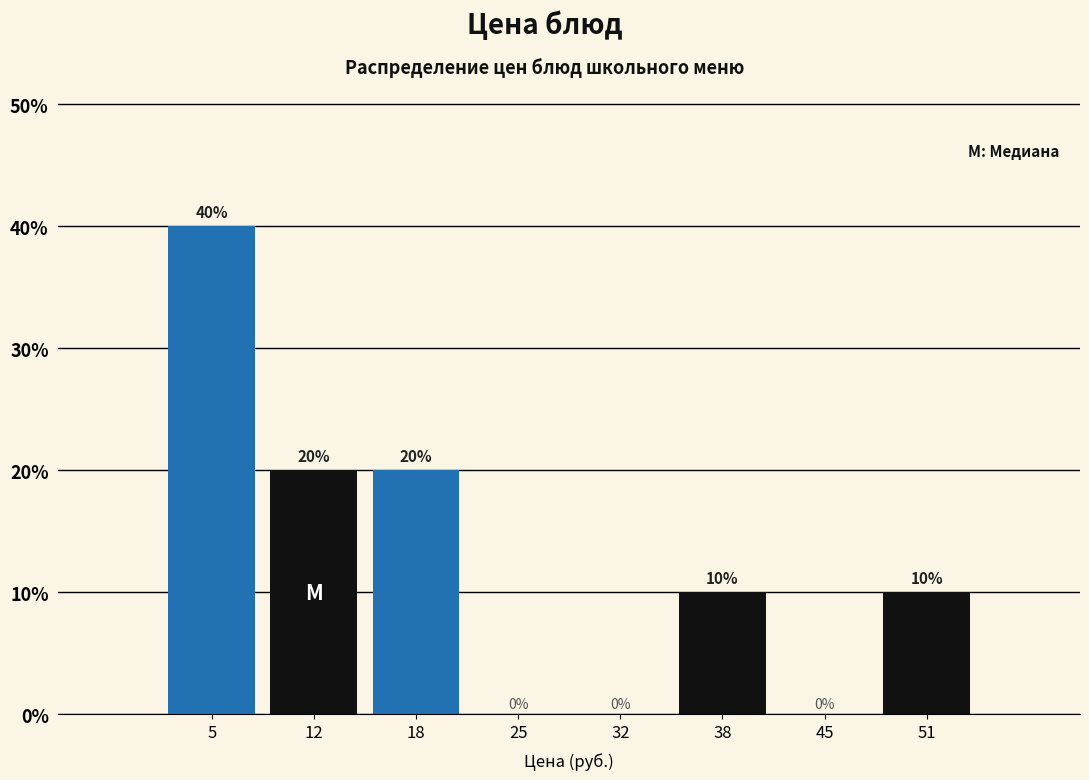

Reading left to right, transcribe this chart: for each bar, give the range it covers on the x-axis and its height. The bar edges are not printed on the chart, so give them approximately, as read against the axis.

2 to 9: 40
9 to 15: 20
15 to 22: 20
22 to 28: 0
28 to 35: 0
35 to 41: 10
41 to 48: 0
48 to 54: 10